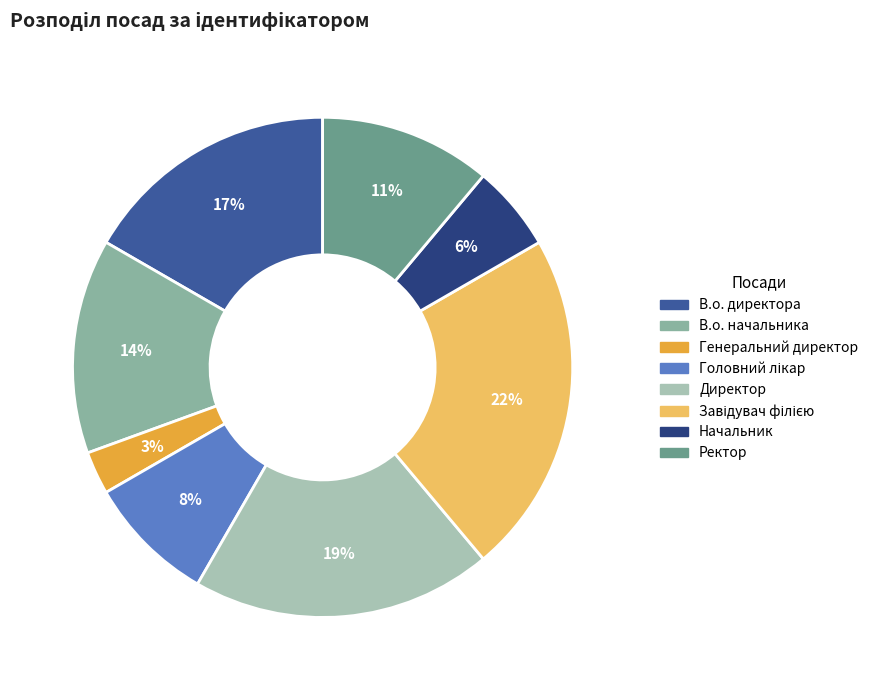

Between Головний лікар and В.о. начальника, which is larger?

В.о. начальника